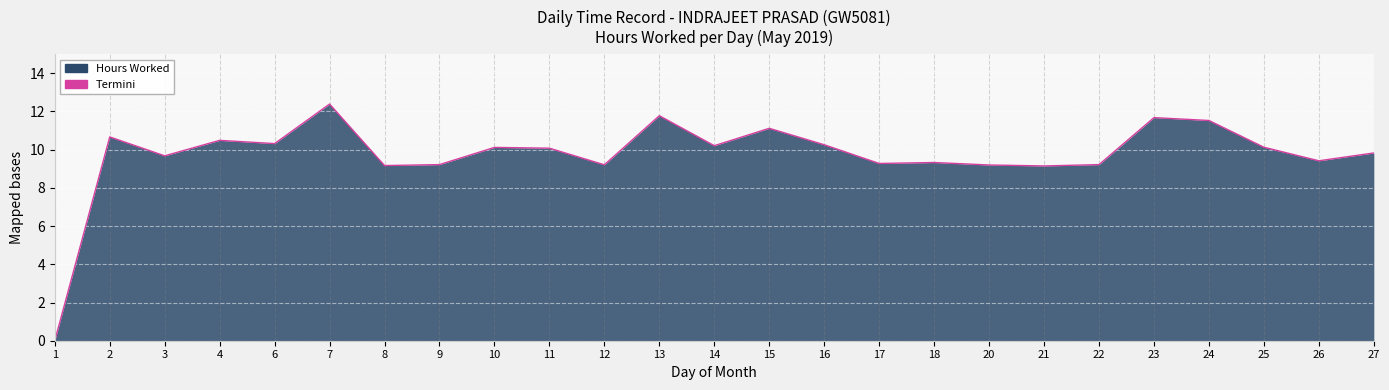

What is the difference between the values at 7 and 8?

3.2